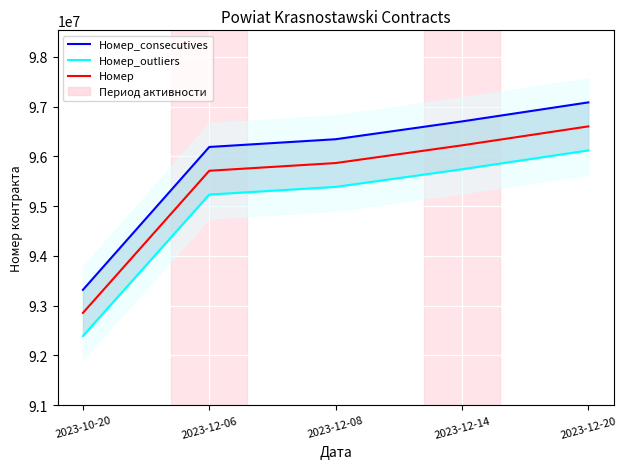

How many values in the Номер_outliers series exceed 95387341?

3